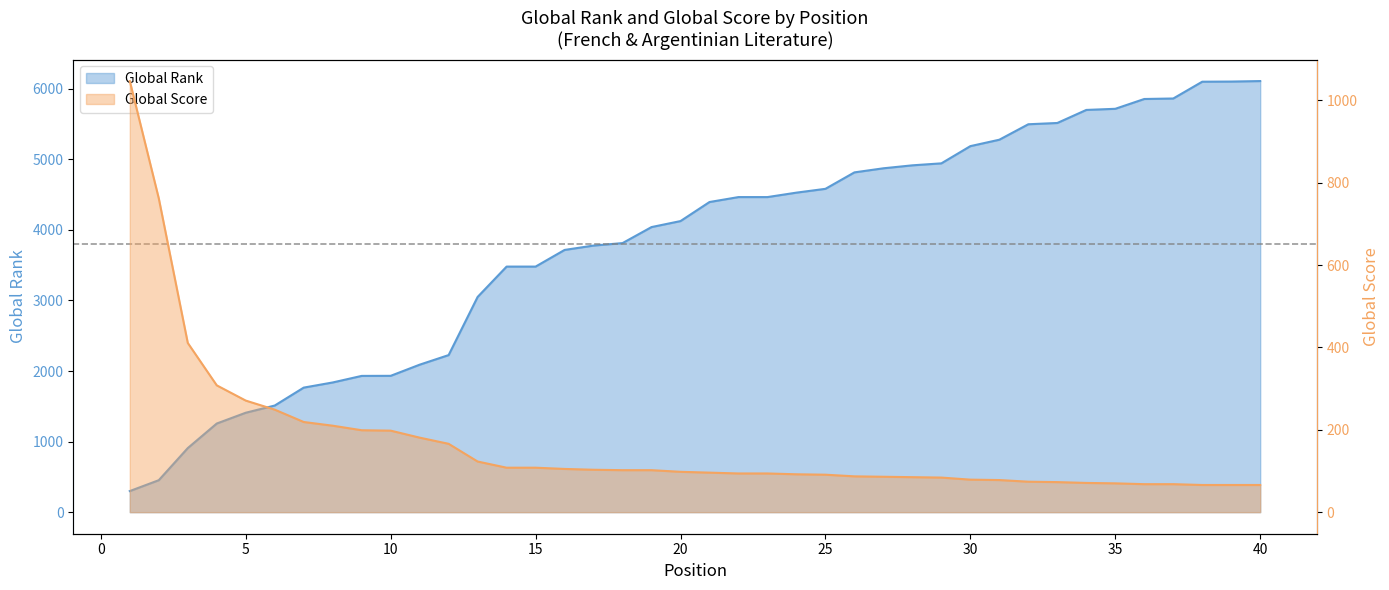

How many lines are shown in the chart?

2